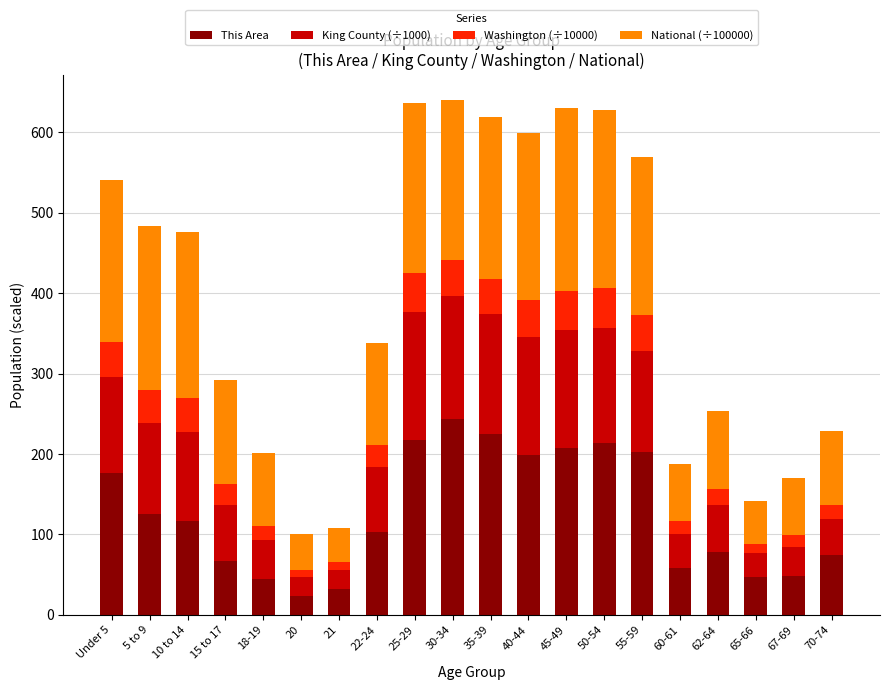

What is the lowest value of the This Area series?

23